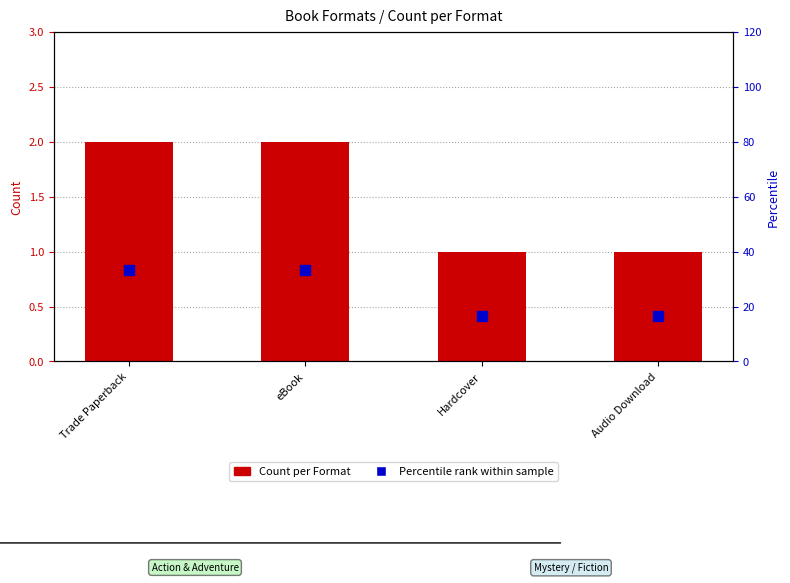

Is the value of Percentile rank within sample at eBook greater than the value of Count per Format at Audio Download?

Yes